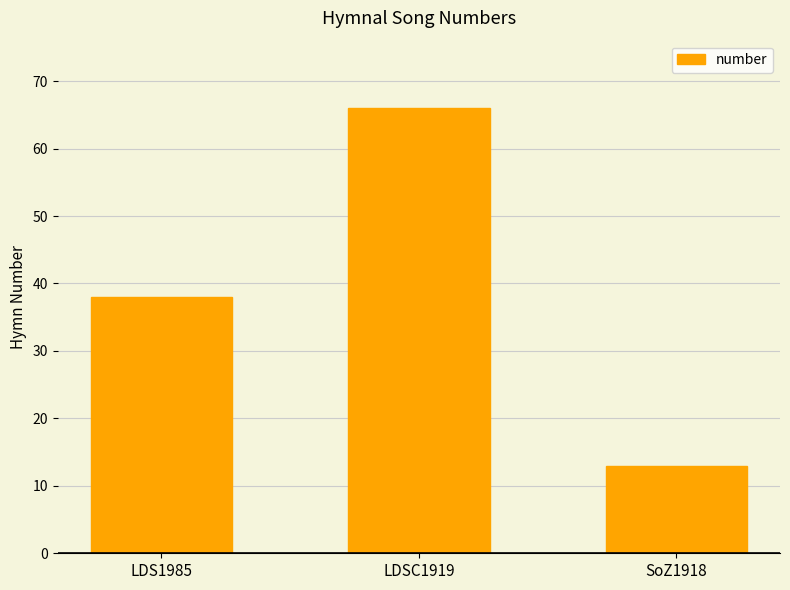

List the labels in order of value, largest first.

LDSC1919, LDS1985, SoZ1918